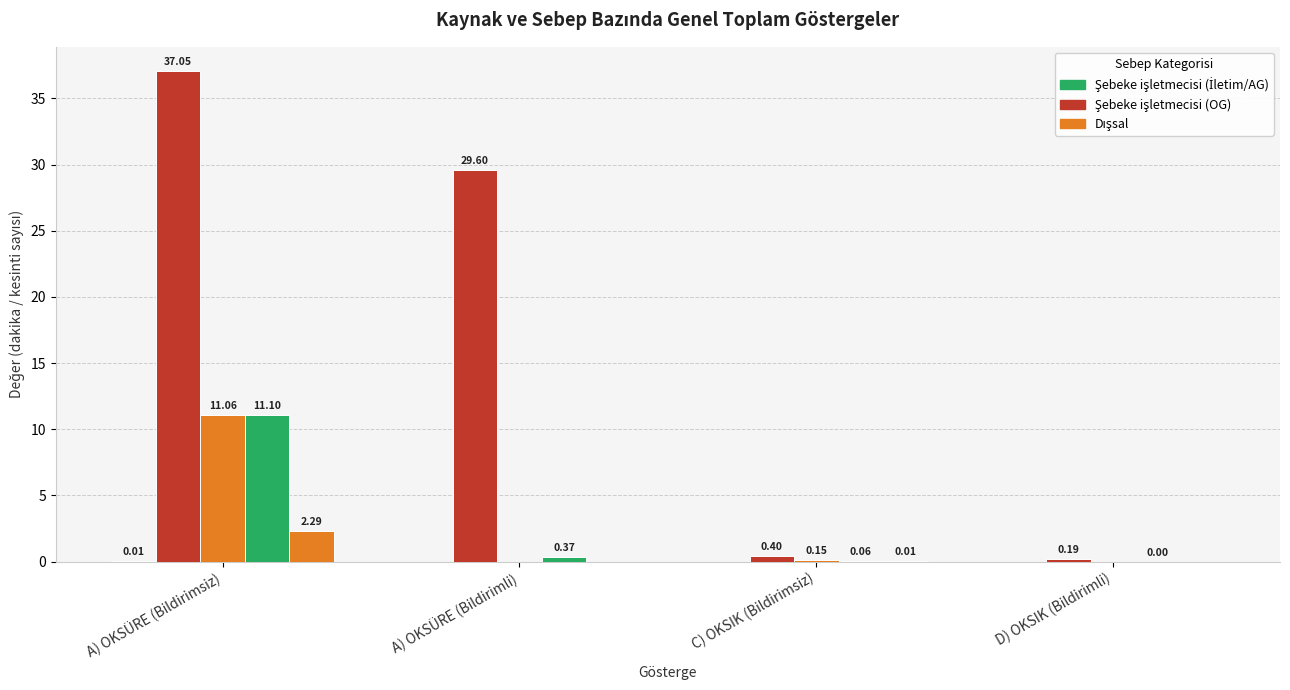

Are the bars grouped side by side (vs. stacked)?

Yes